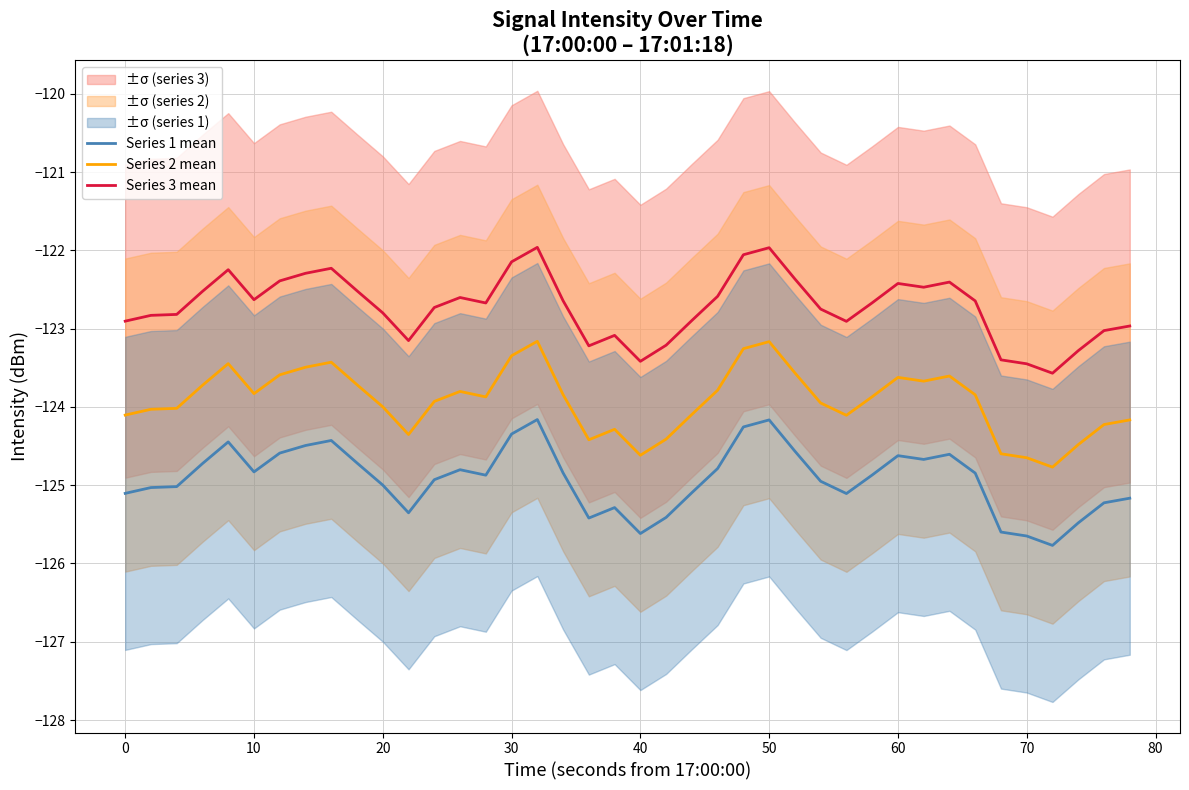

True or false: Series 3 mean and Series 2 mean cross at least once.

False